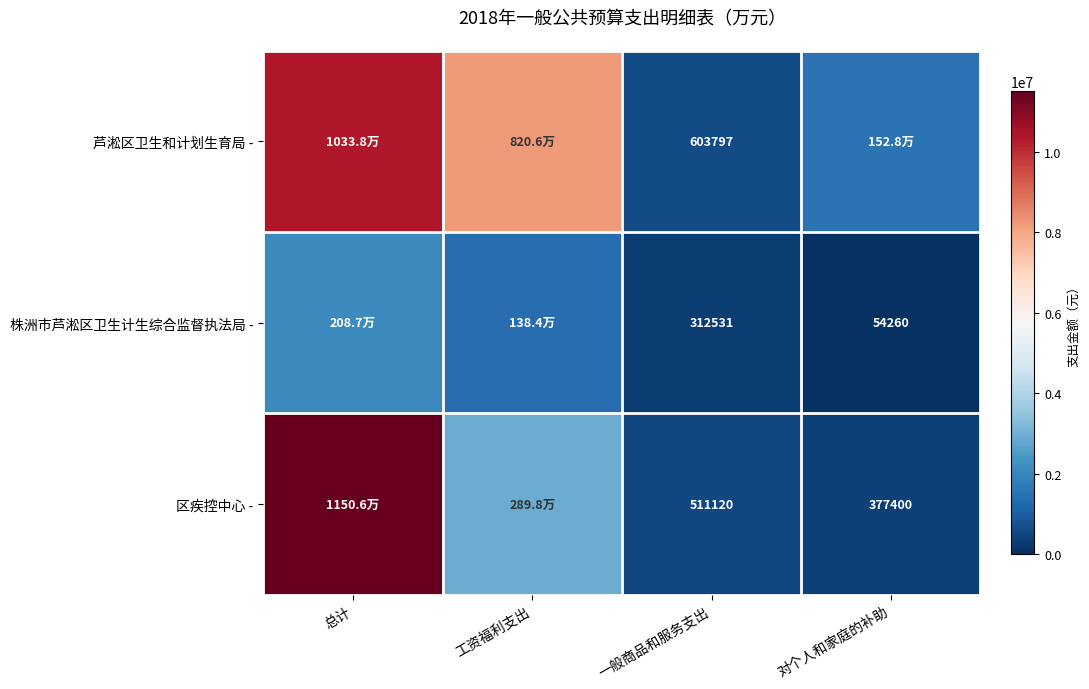

What is the difference between the 株洲市芦淞区卫生计生综合监督执法局 - values at 工资福利支出 and 一般商品和服务支出?

1071037.2